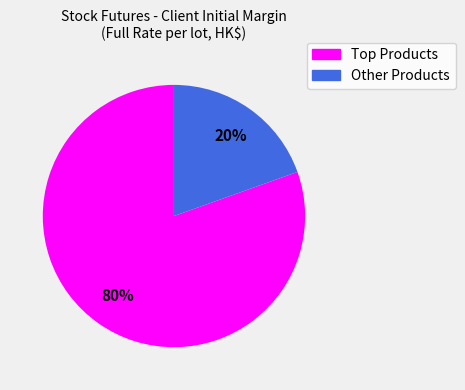

To the nearest percent, what is the average slice percentage?

50%